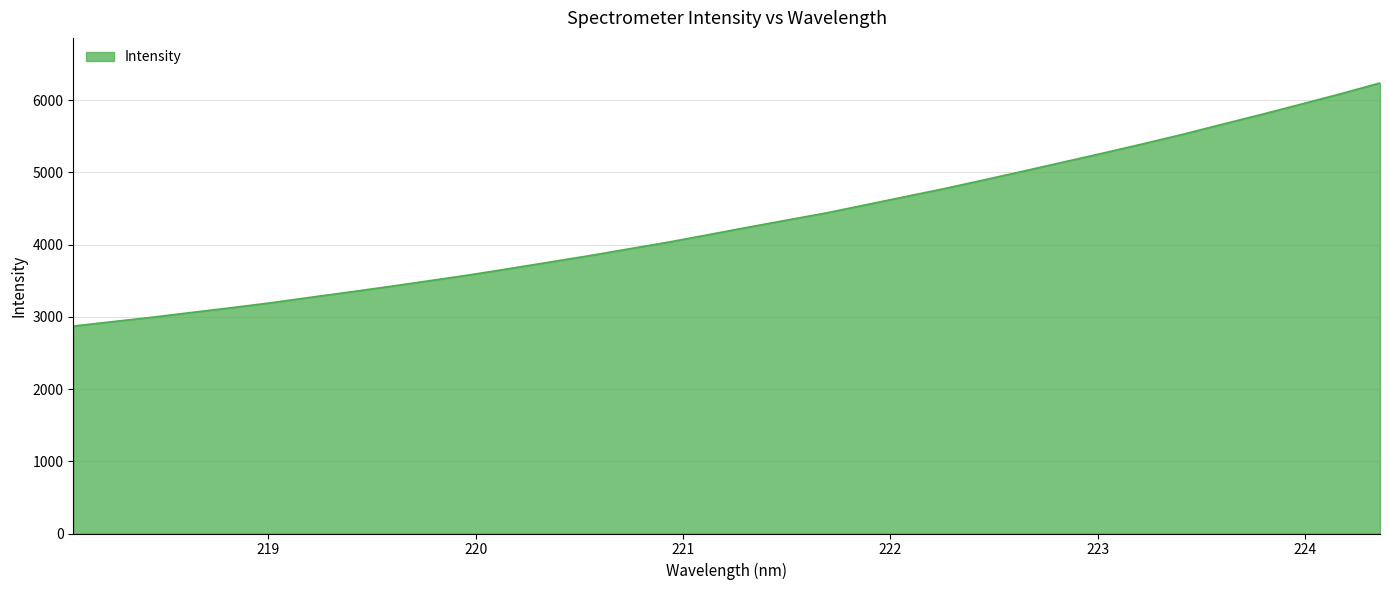

What is the greatest value displayed?

6239.8